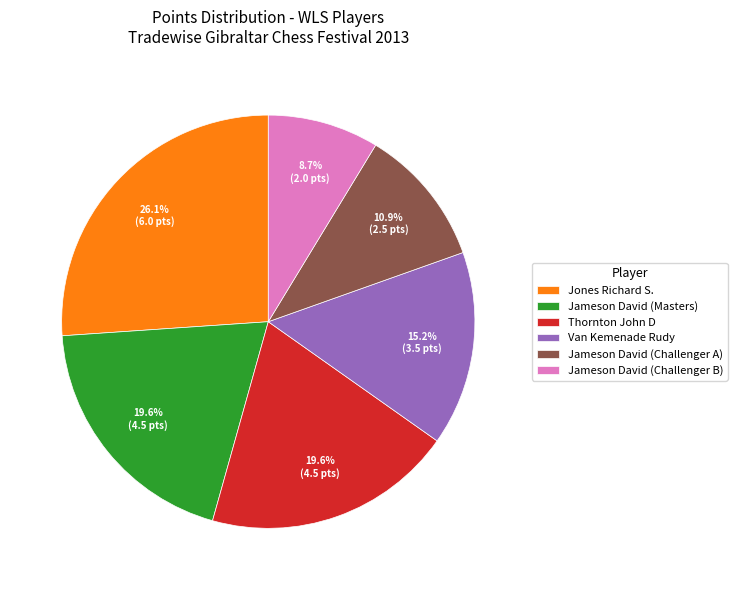

Does any single category account for the majority?

No